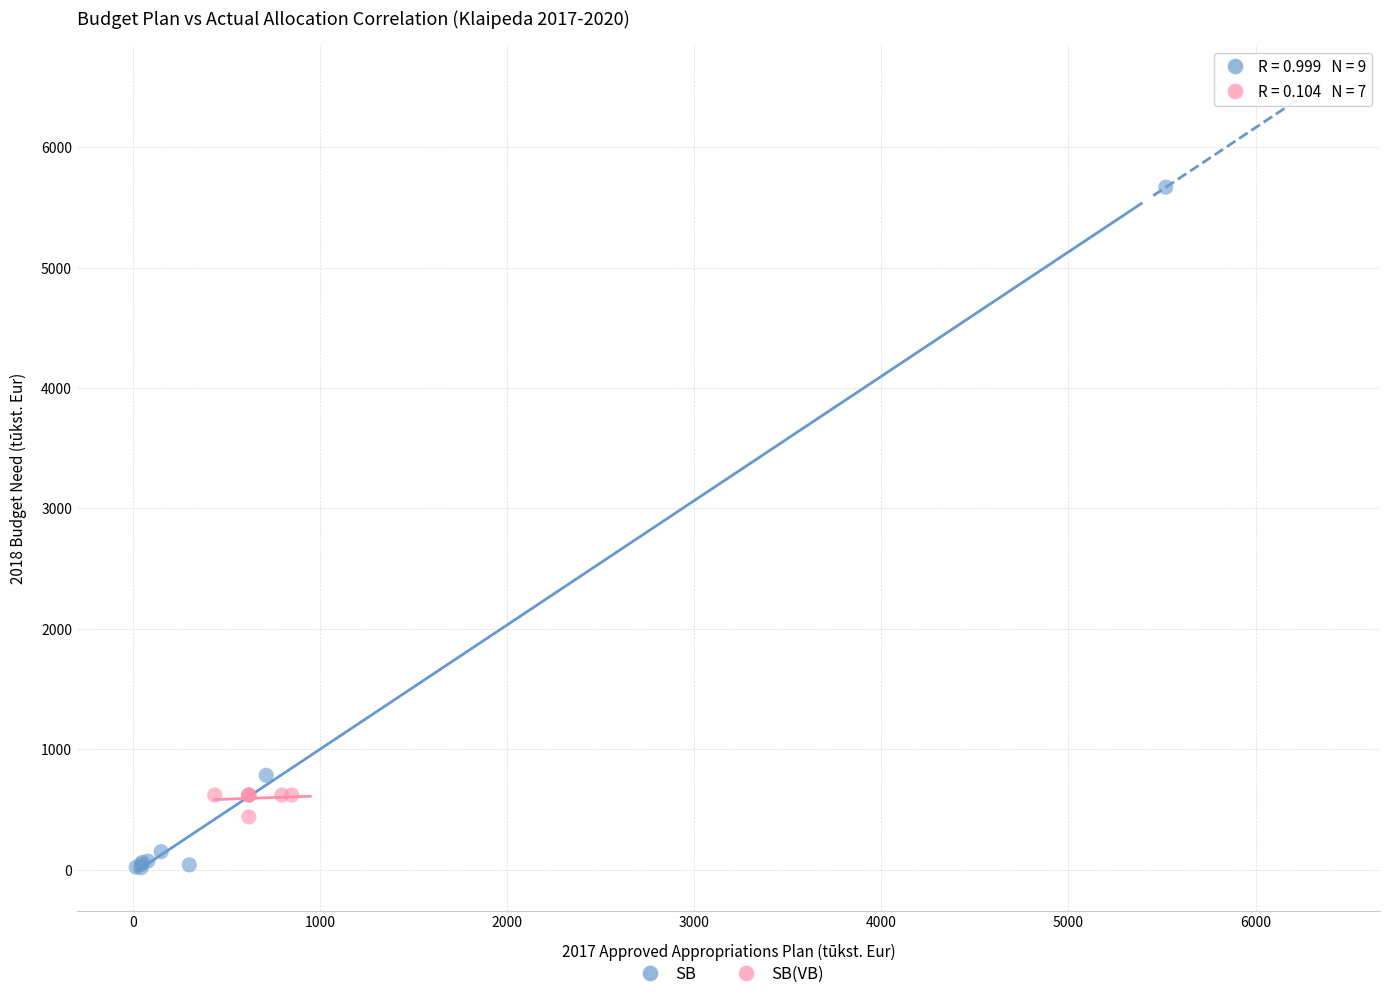

Which series reaches the maximum Y coordinate?

SB